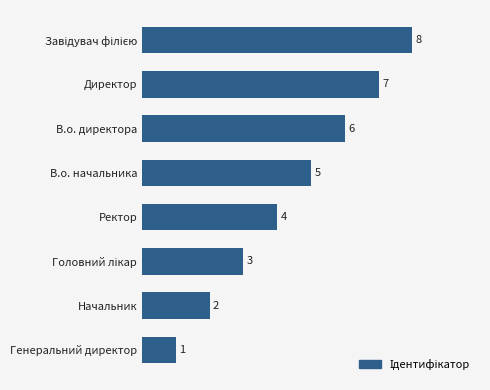

Which has a higher value, В.о. директора or Директор?

Директор